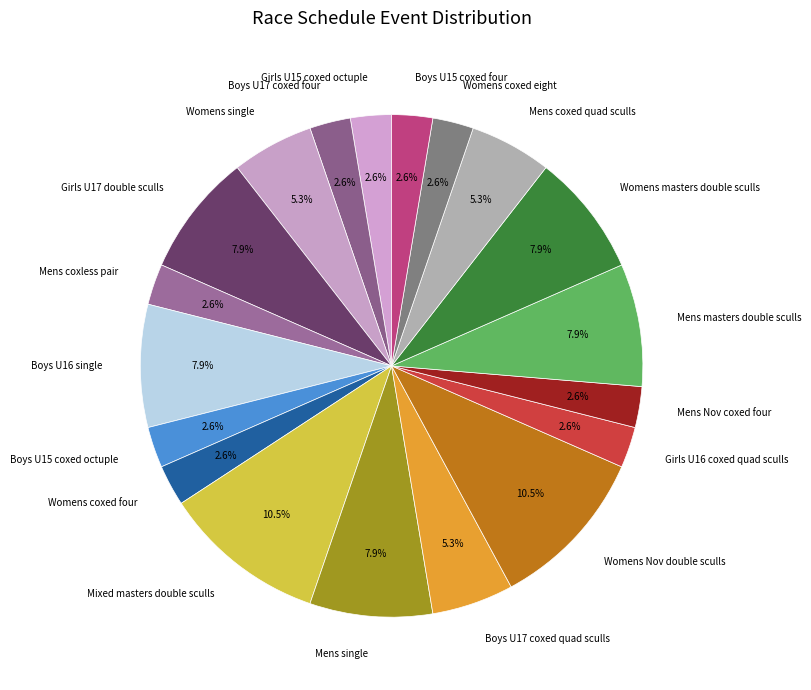

What percentage is the Mens single slice, to the nearest percent?

8%